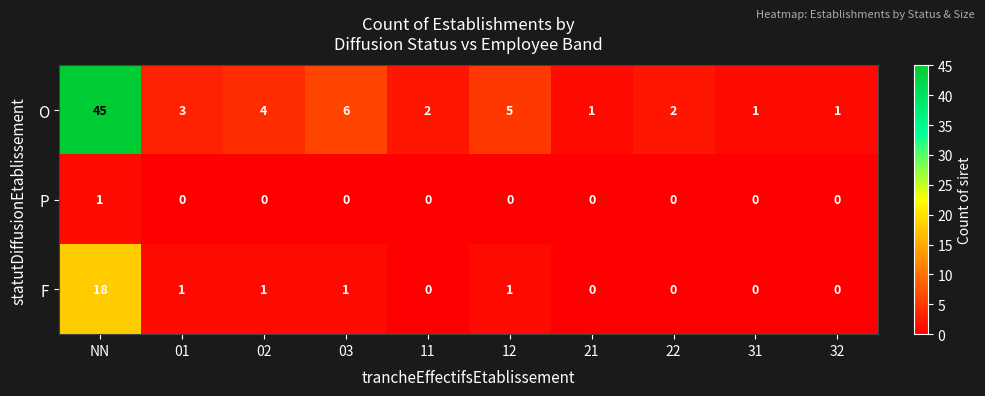

True or false: P has a value of 1 at 21.

False